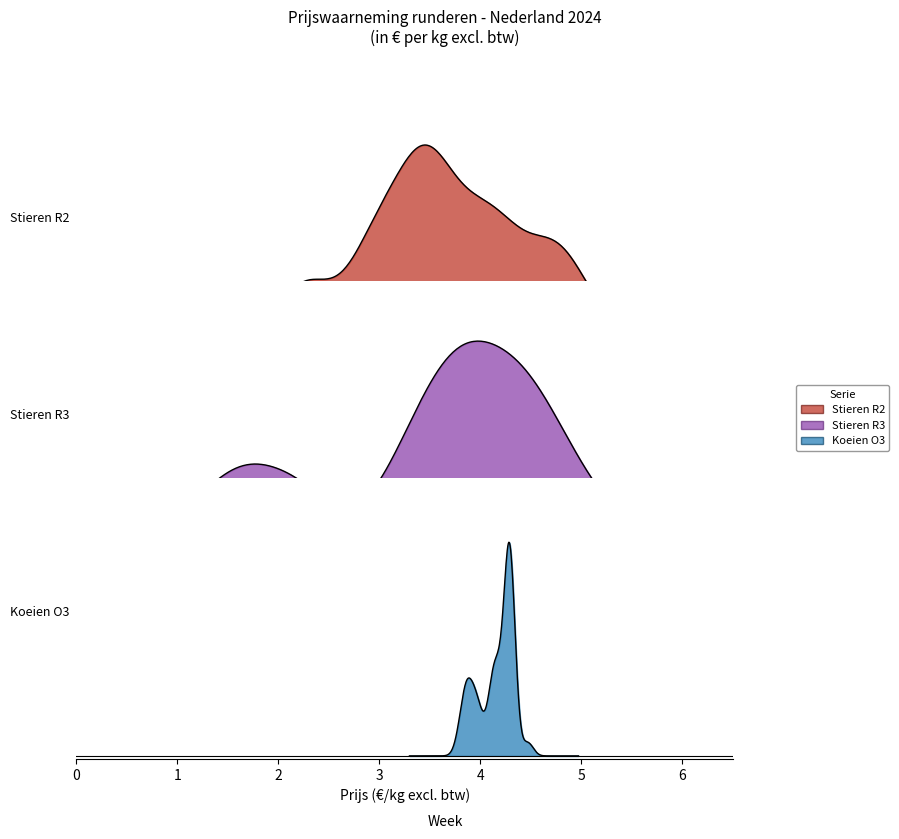

What is the sum of the Koeien O3 values at 29 and 25?

8.6